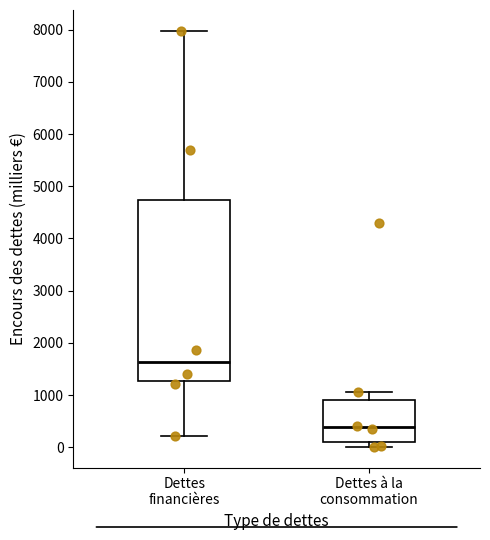

Where does the median line of the box for Dettes à la consommation sit on the y-axis? The values are not printed on the chart, so give them approximately, as read against the axis.

400